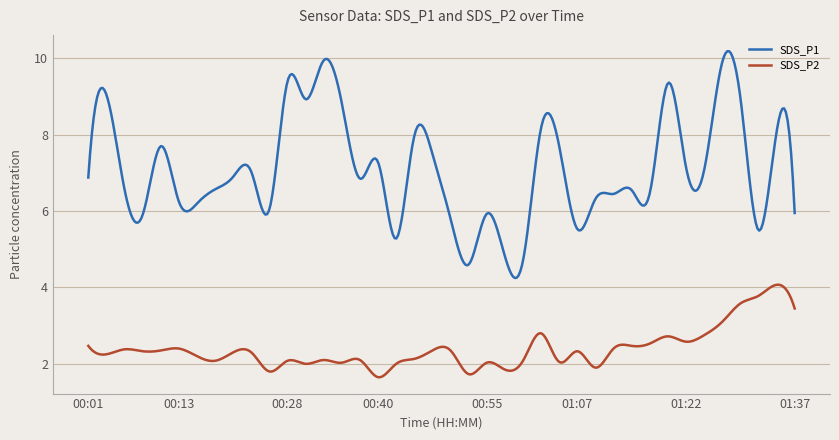

Which series has the largest total across all categories?

SDS_P1